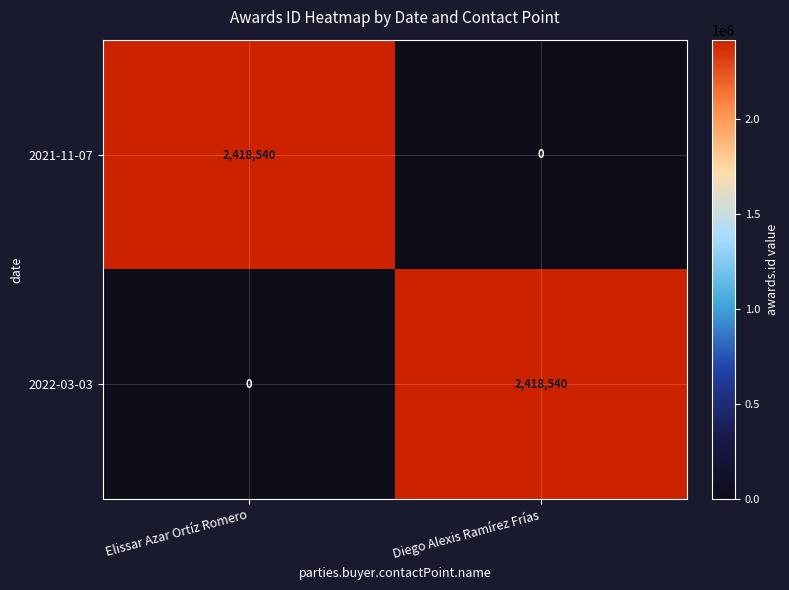

What is the spread (max minus min) of values at Diego Alexis Ramírez Frías?

2418540